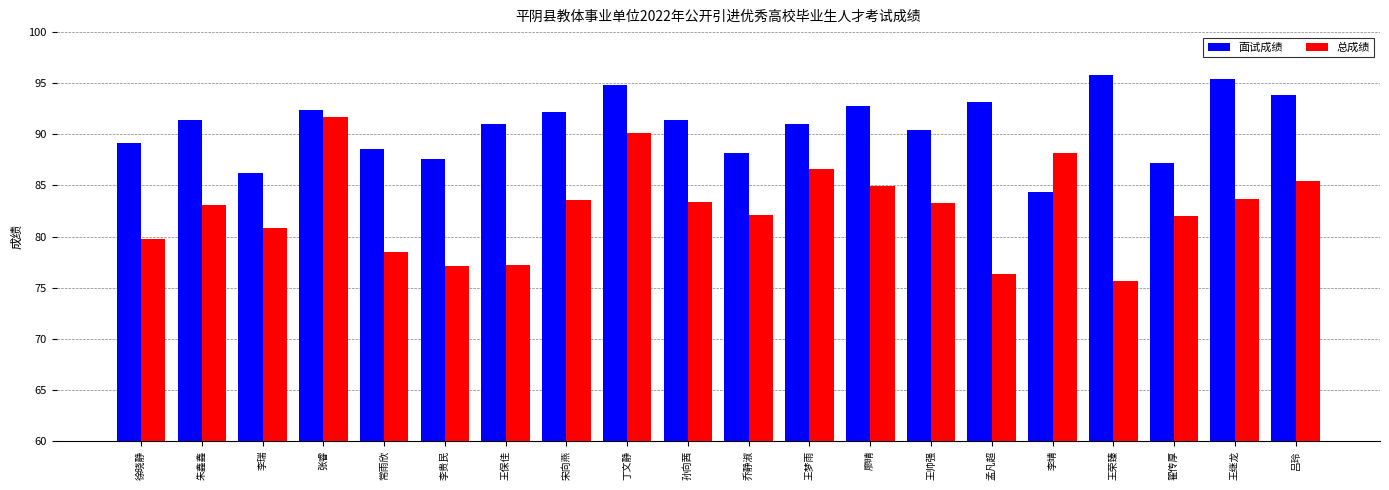

Which series has the largest range (max minus min)?

总成绩